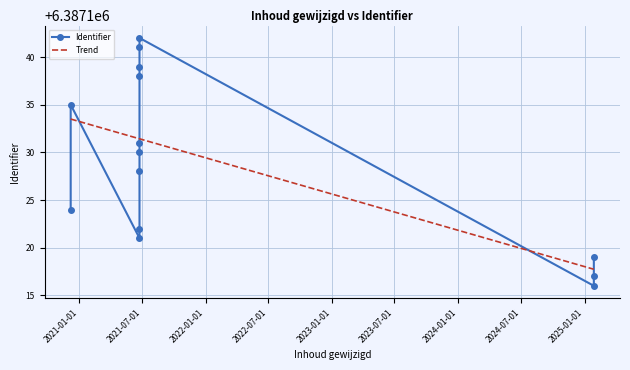

What is the smallest value displayed?

6387116